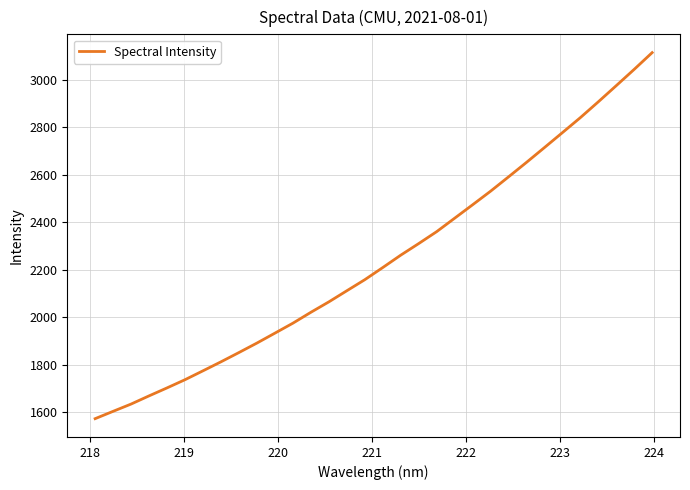

What is the maximum value shown in the chart?

3115.1